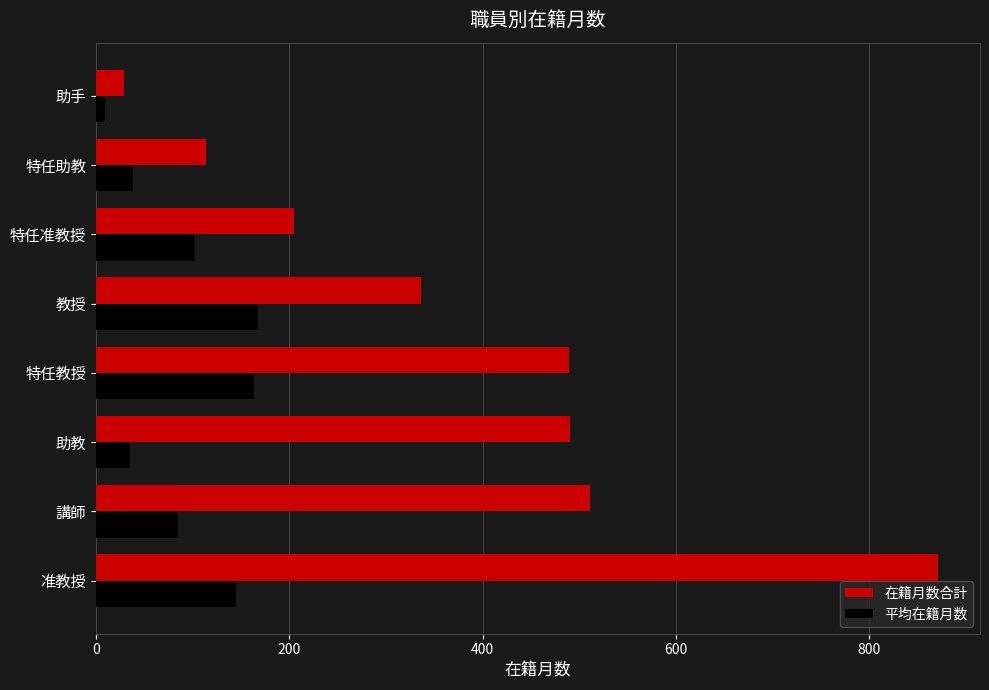

The 在籍月数合計 series shows 871.0 at 准教授. True or false?

True